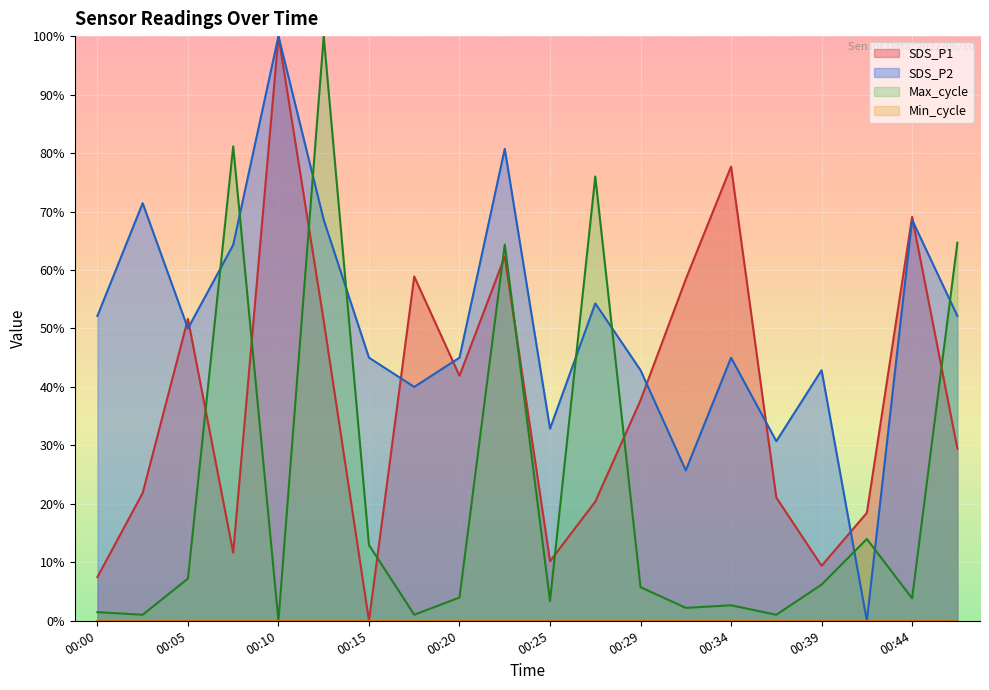

Rank the categories by SDS_P1 value from lowest to highest.

00:15, 00:00, 00:39, 00:25, 00:07, 00:42, 00:27, 00:37, 00:02, 00:47, 00:29, 00:20, 00:12, 00:05, 00:32, 00:17, 00:22, 00:44, 00:34, 00:10